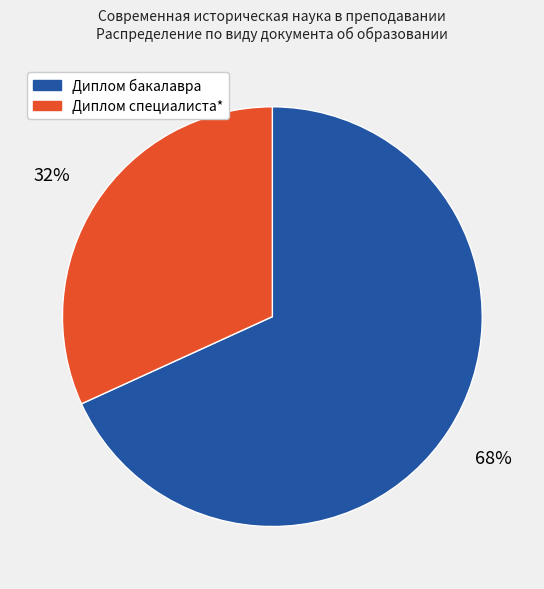

Is the sum of Диплом специалиста* and Диплом бакалавра greater than half?

Yes